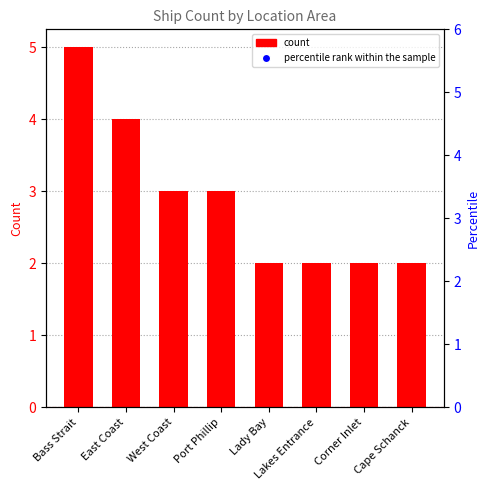

At which category is the sum across all series the highest?

Bass Strait